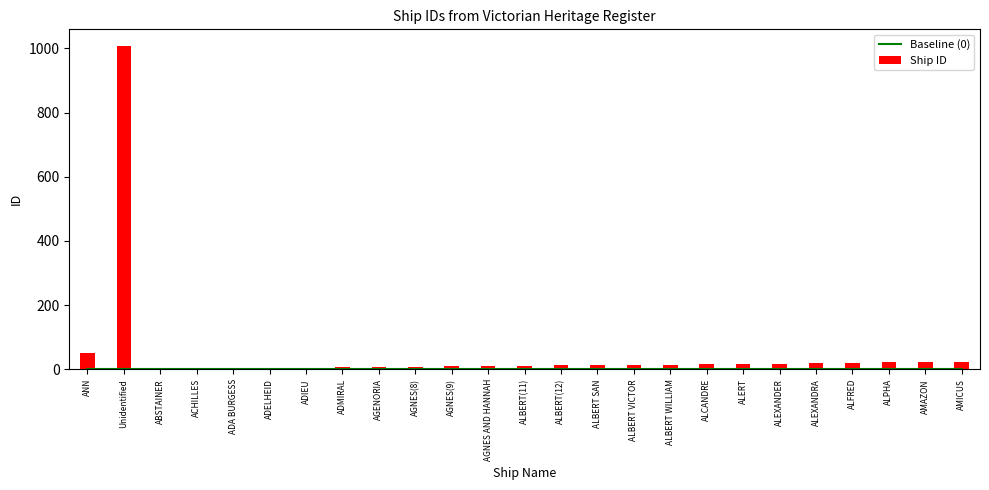

What is the label of the 5th bar from the right?

ALEXANDRA